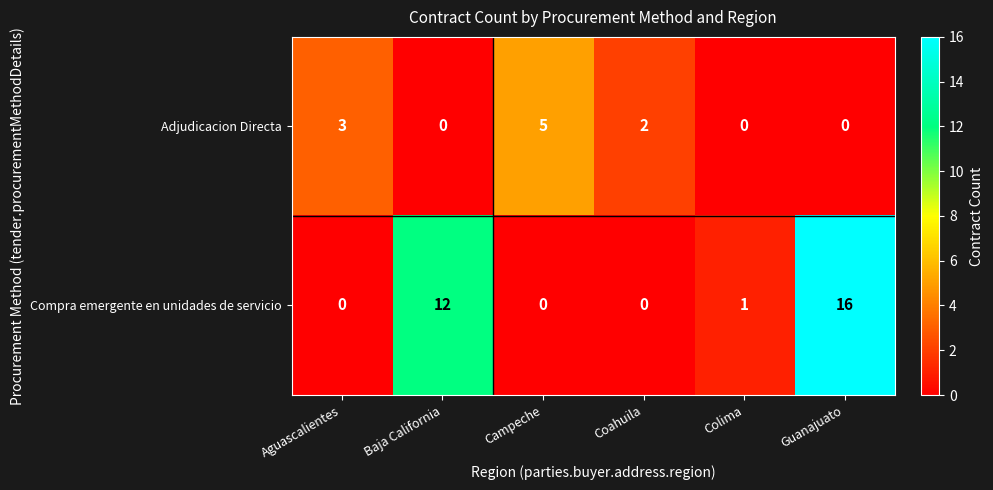

What is the highest value of the Compra emergente en unidades de servicio series?

16